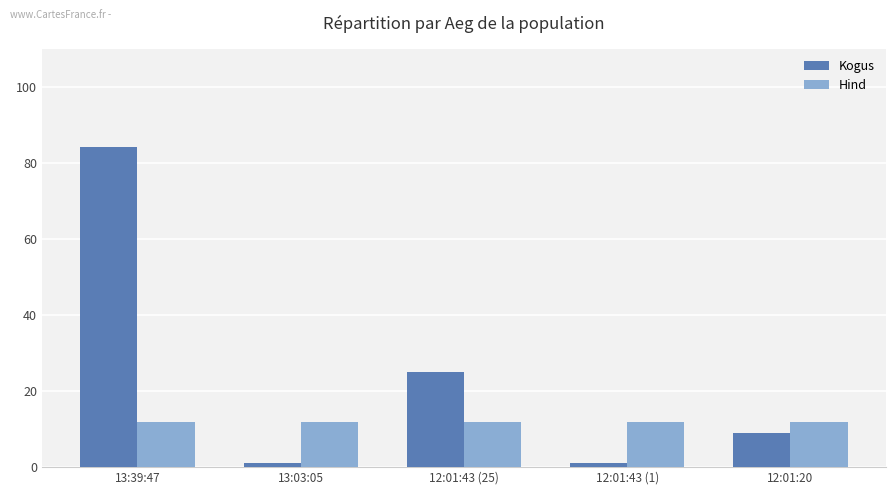

Is it true that Kogus equals 25.0 at 12:01:43 (25)?

True